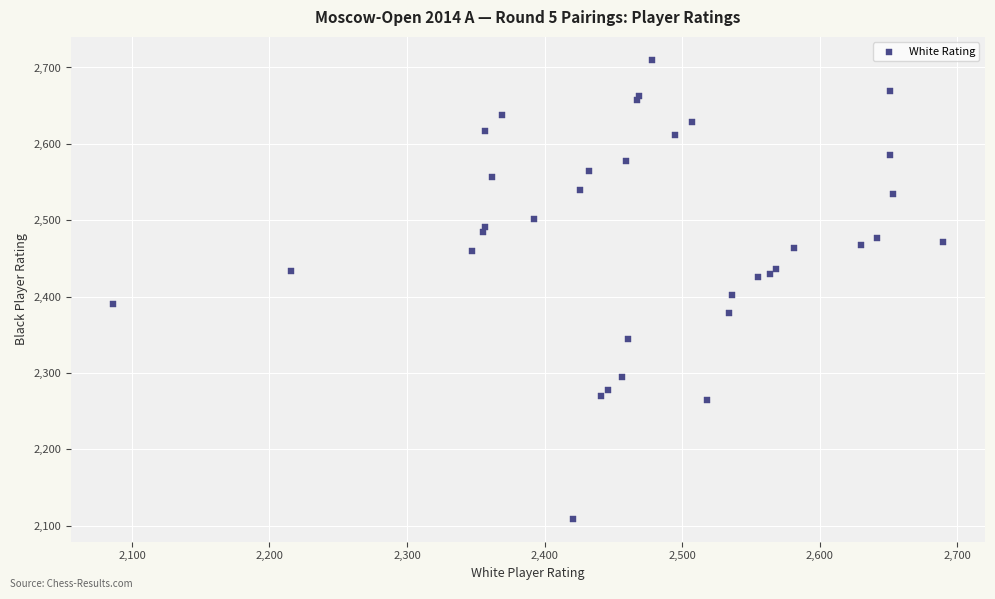

What Y value in the scatter plot is closest to 2409?

2402